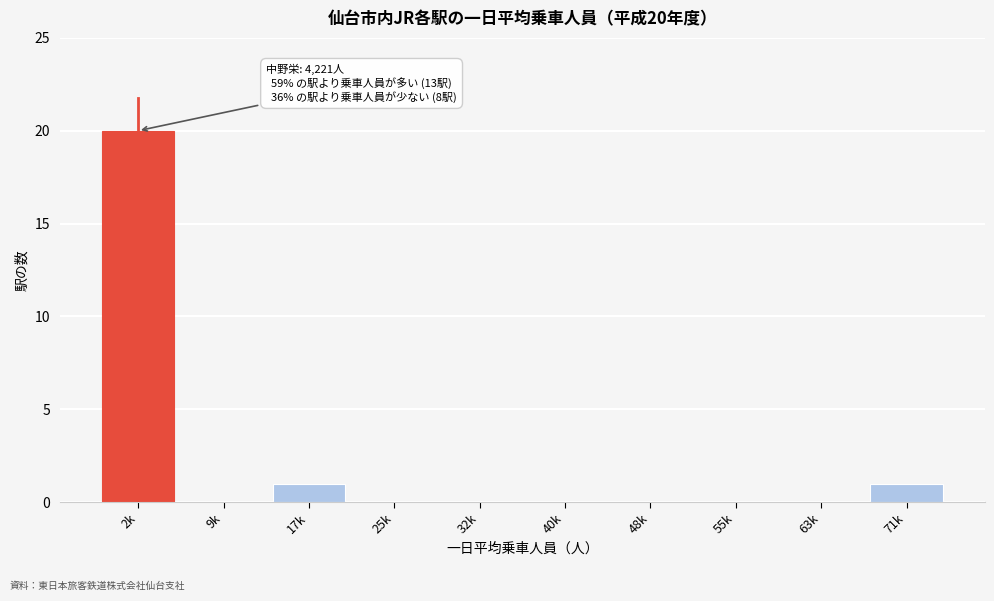

Reading left to right, extract all data points from this chart.

2k=20	9k=0	17k=1	25k=0	32k=0	40k=0	48k=0	55k=0	63k=0	71k=1